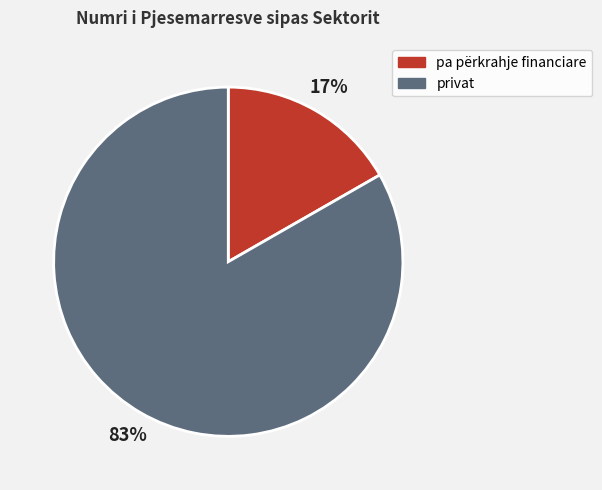

How many slices are in this pie chart?

2